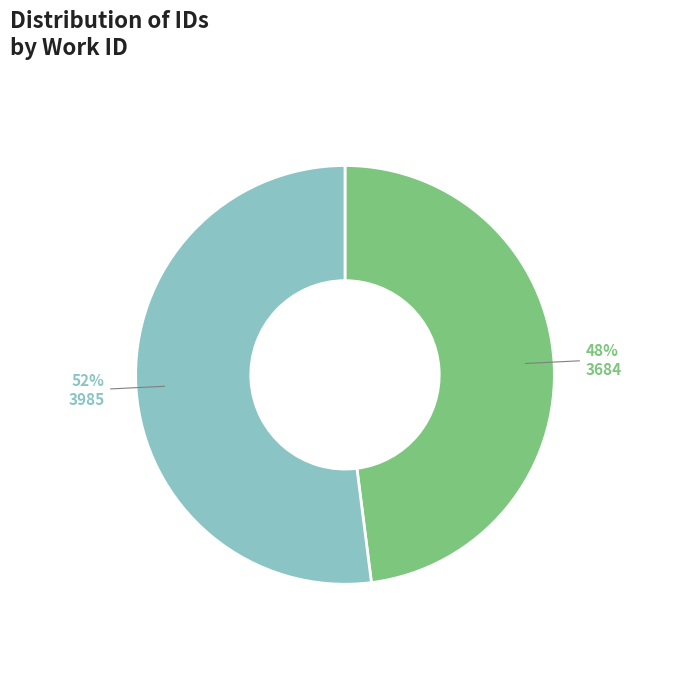

Do 3684 and 3985 together represent more than half of the pie?

Yes